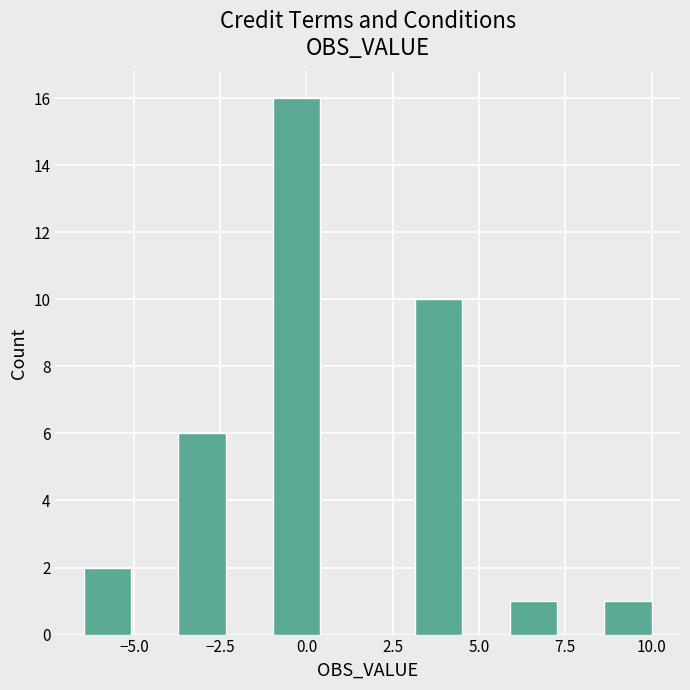

Around what value on the x-axis is the tallest bar? Give the approximate position of its centre, as read against the axis.

-0.5